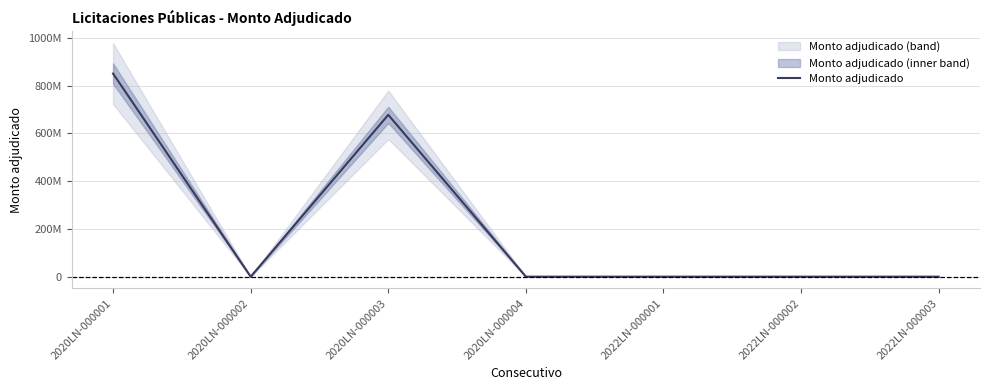

Between 2022LN-000003 and 2020LN-000003, which is larger?

2020LN-000003